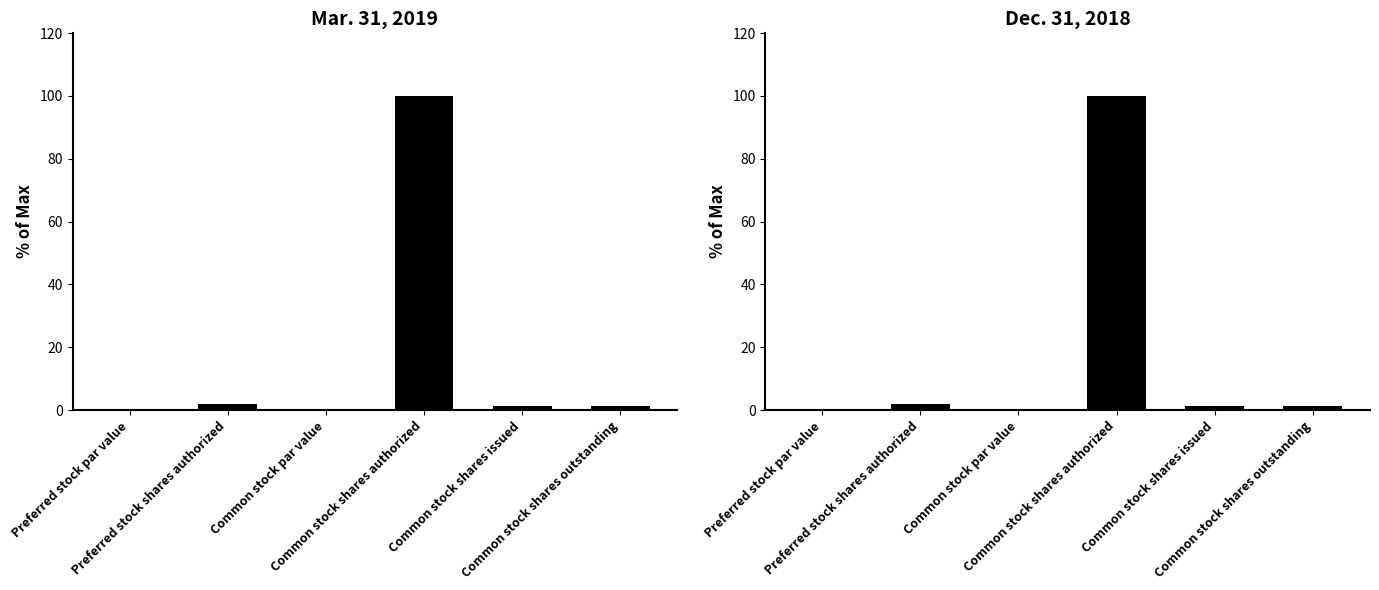

What is the label of the 2nd bar from the right?

Common stock shares issued